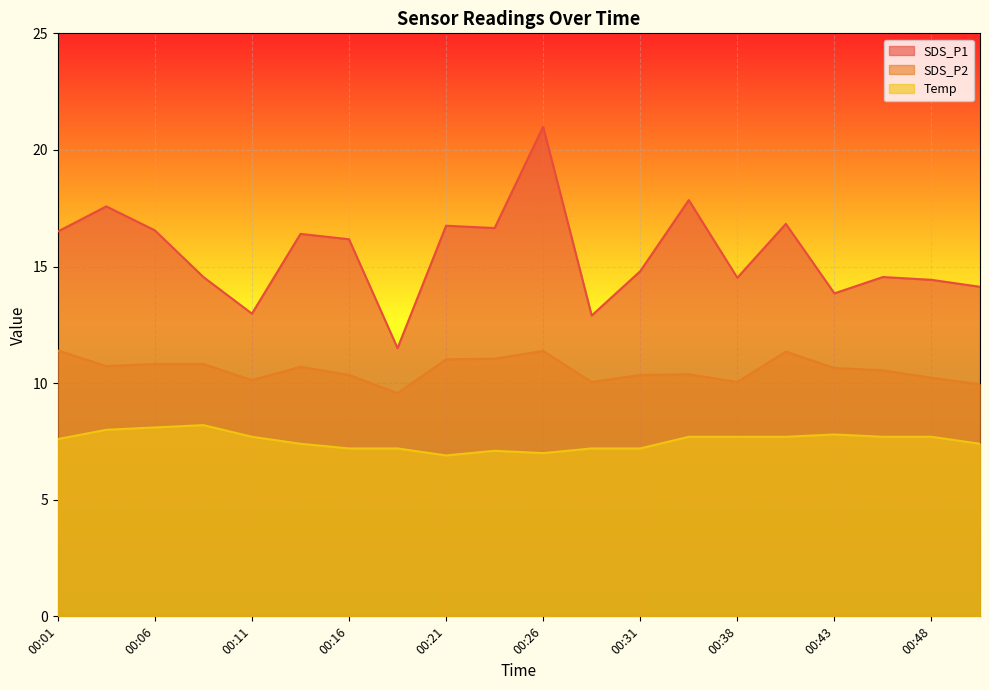

Reading left to right, list all the values displayed in this chart.

SDS_P1: 00:01=16.5	00:03=17.6	00:06=16.6	00:08=14.6	00:11=13.0	00:13=16.4	00:16=16.2	00:18=11.5	00:21=16.8	00:23=16.6	00:26=21.0	00:28=12.9	00:31=14.8	00:36=17.9	00:38=14.5	00:41=16.8	00:43=13.8	00:45=14.6	00:48=14.4	00:50=14.1
SDS_P2: 00:01=11.4	00:03=10.7	00:06=10.8	00:08=10.8	00:11=10.1	00:13=10.7	00:16=10.3	00:18=9.6	00:21=11.0	00:23=11.1	00:26=11.4	00:28=10.1	00:31=10.3	00:36=10.4	00:38=10.1	00:41=11.3	00:43=10.7	00:45=10.6	00:48=10.2	00:50=9.9
Temp: 00:01=7.6	00:03=8.0	00:06=8.1	00:08=8.2	00:11=7.7	00:13=7.4	00:16=7.2	00:18=7.2	00:21=6.9	00:23=7.1	00:26=7.0	00:28=7.2	00:31=7.2	00:36=7.7	00:38=7.7	00:41=7.7	00:43=7.8	00:45=7.7	00:48=7.7	00:50=7.4